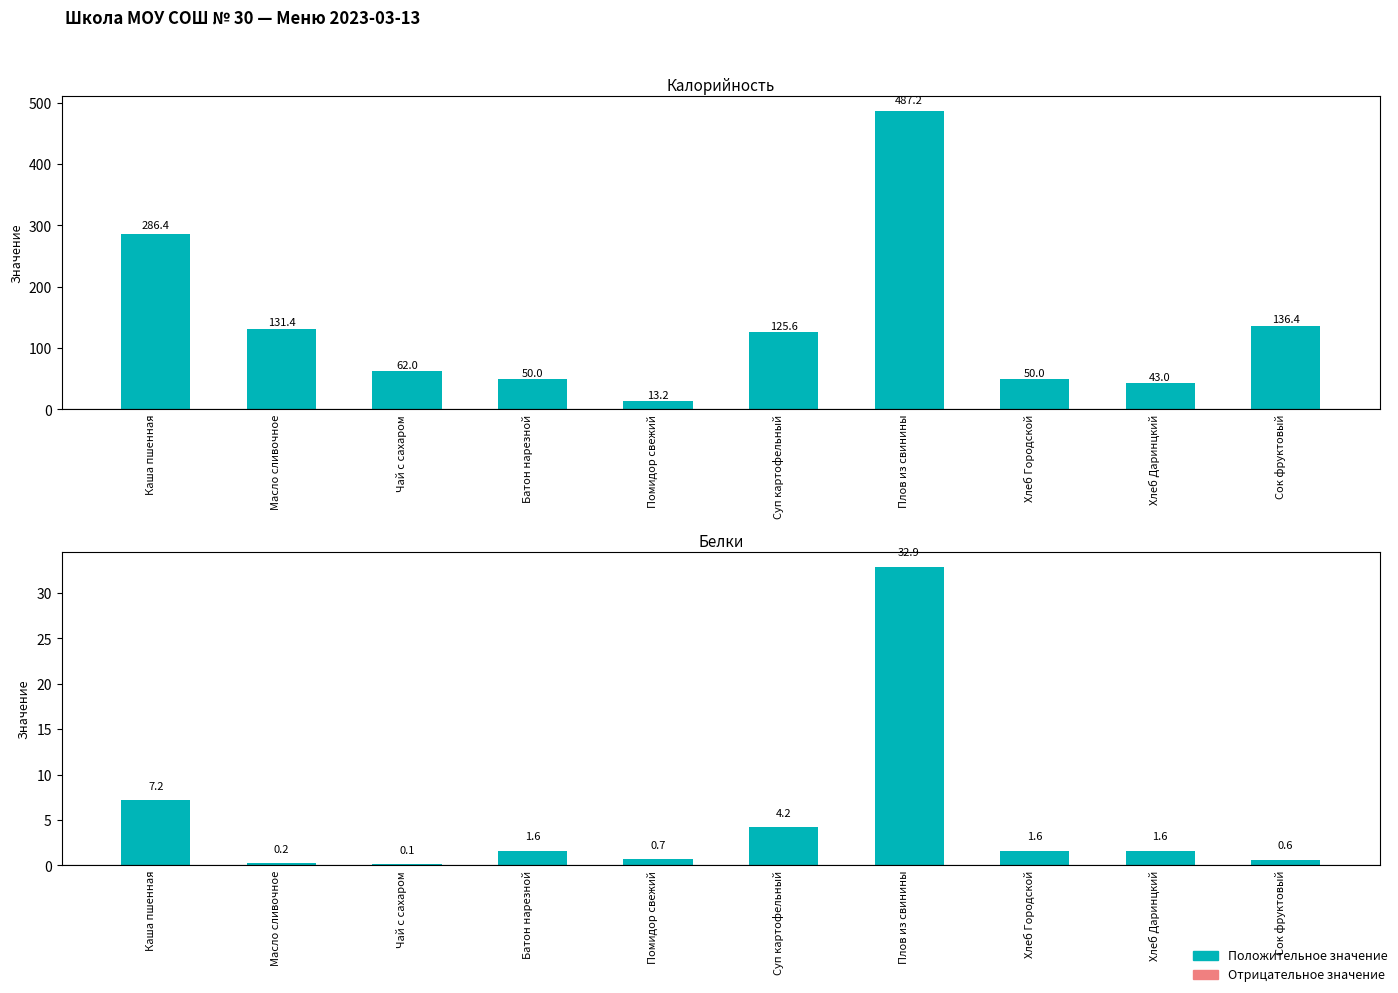

What is the difference between the second highest and second lowest values in the Калорийность series?

243.4